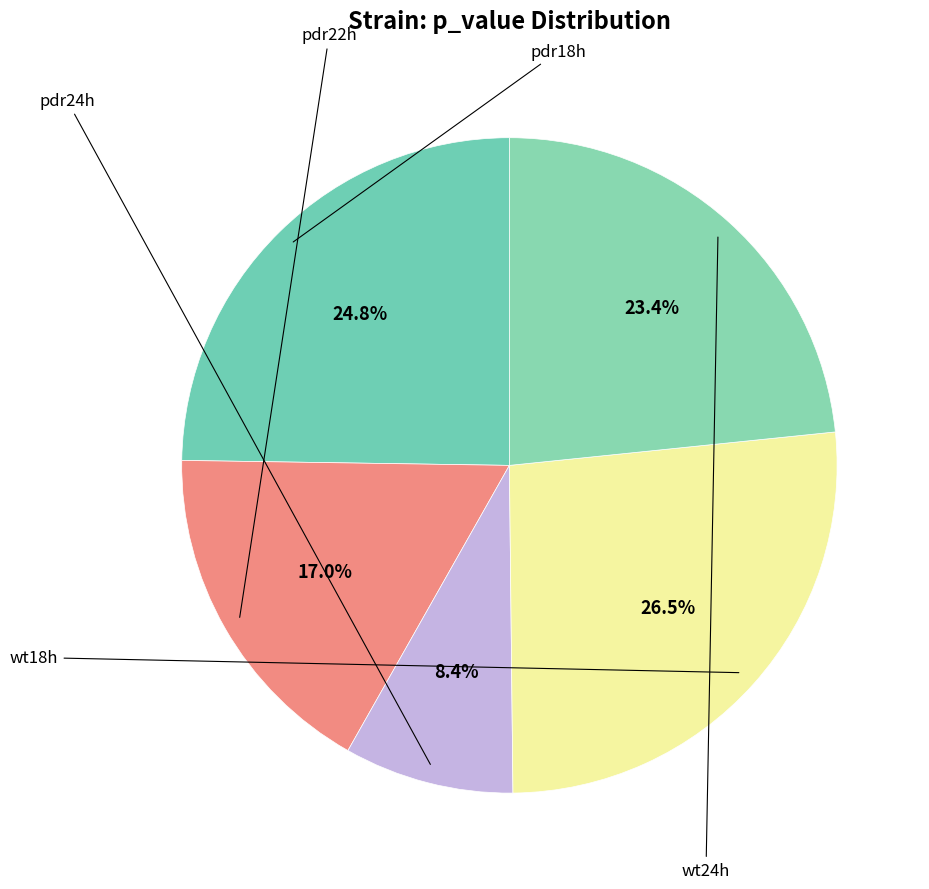

Rank the categories by value from highest to lowest.

wt18h, pdr18h, wt24h, pdr22h, pdr24h